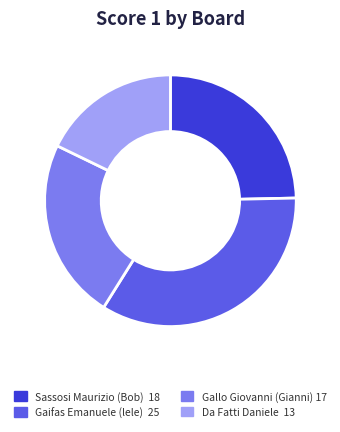

Does any single category account for the majority?

No